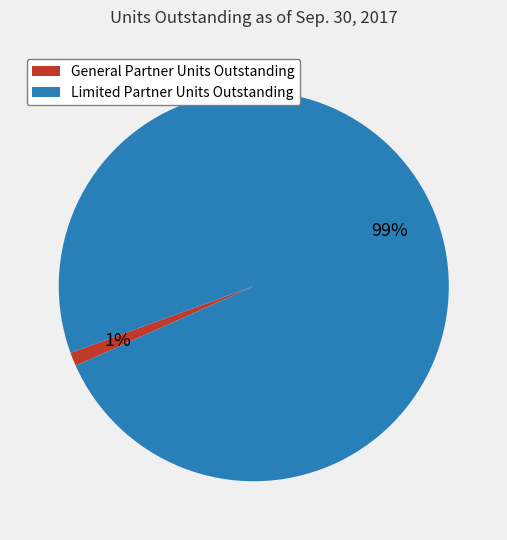

The General Partner Units Outstanding slice represents 1% of the pie. True or false?

True